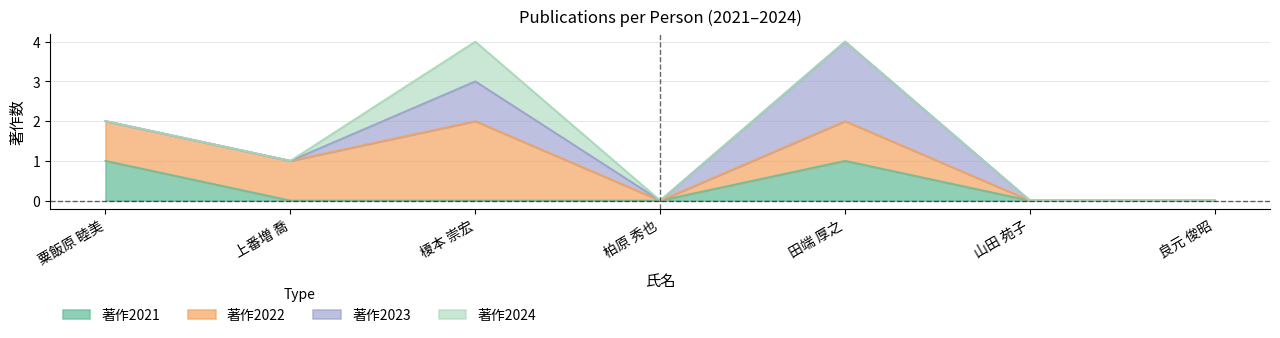

Does the chart display data point markers on the line(s)?

No